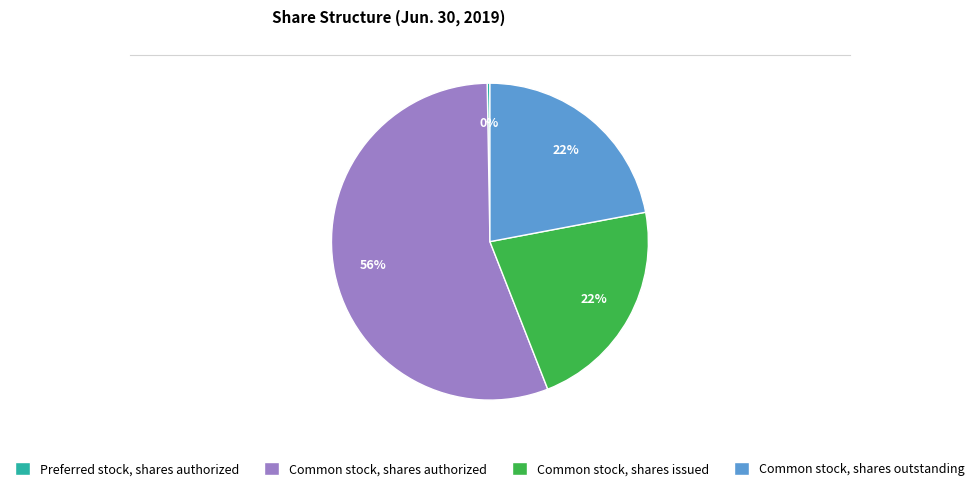

How many slices are in this pie chart?

4